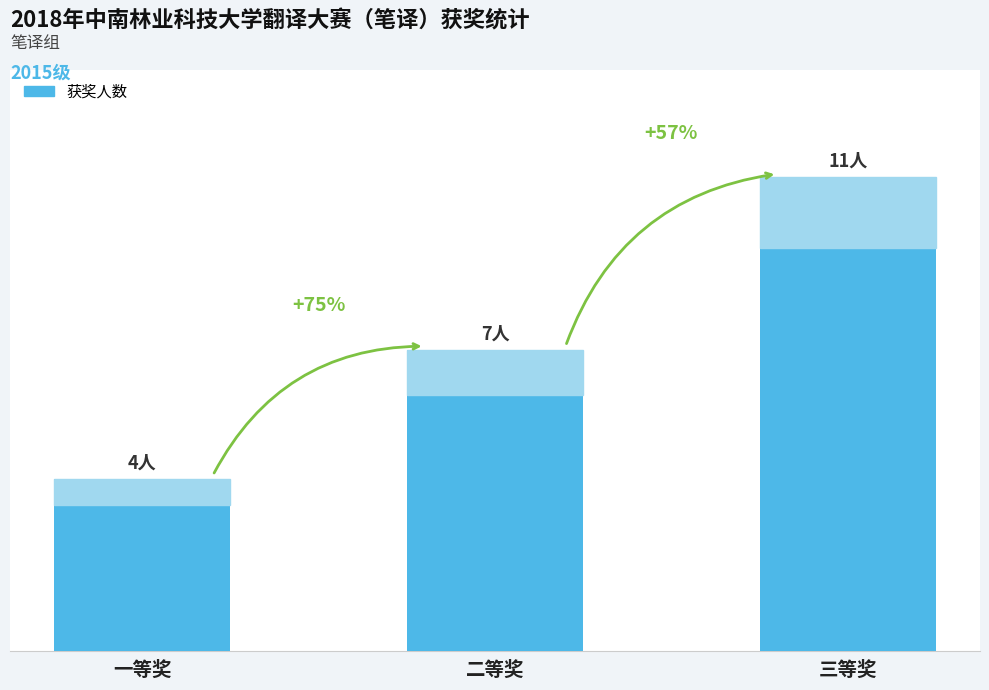

List the labels in order of value, smallest first.

一等奖, 二等奖, 三等奖